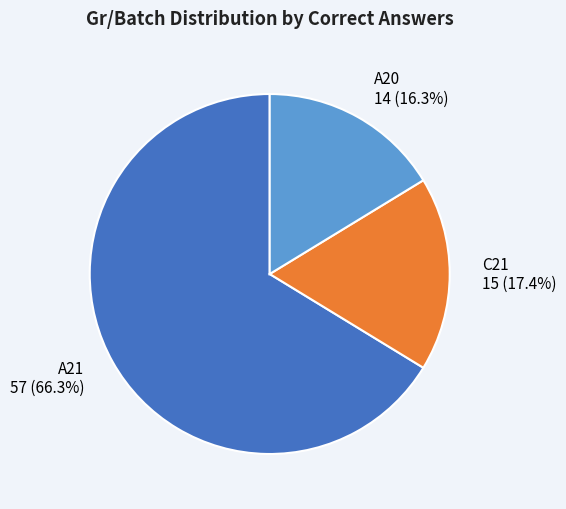

Which slice is the largest?

A21